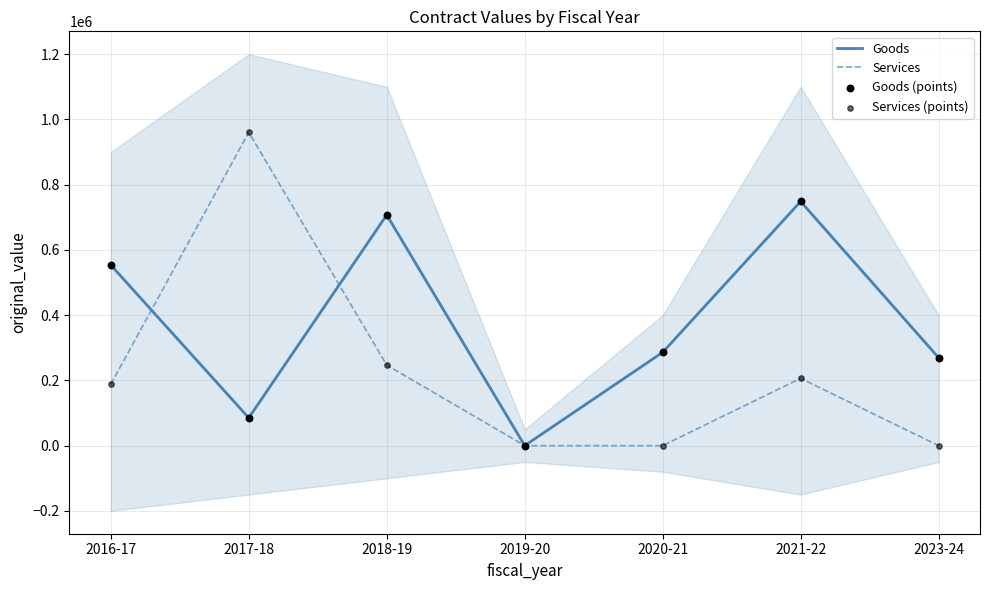

Which series reaches the minimum Y coordinate?

Goods